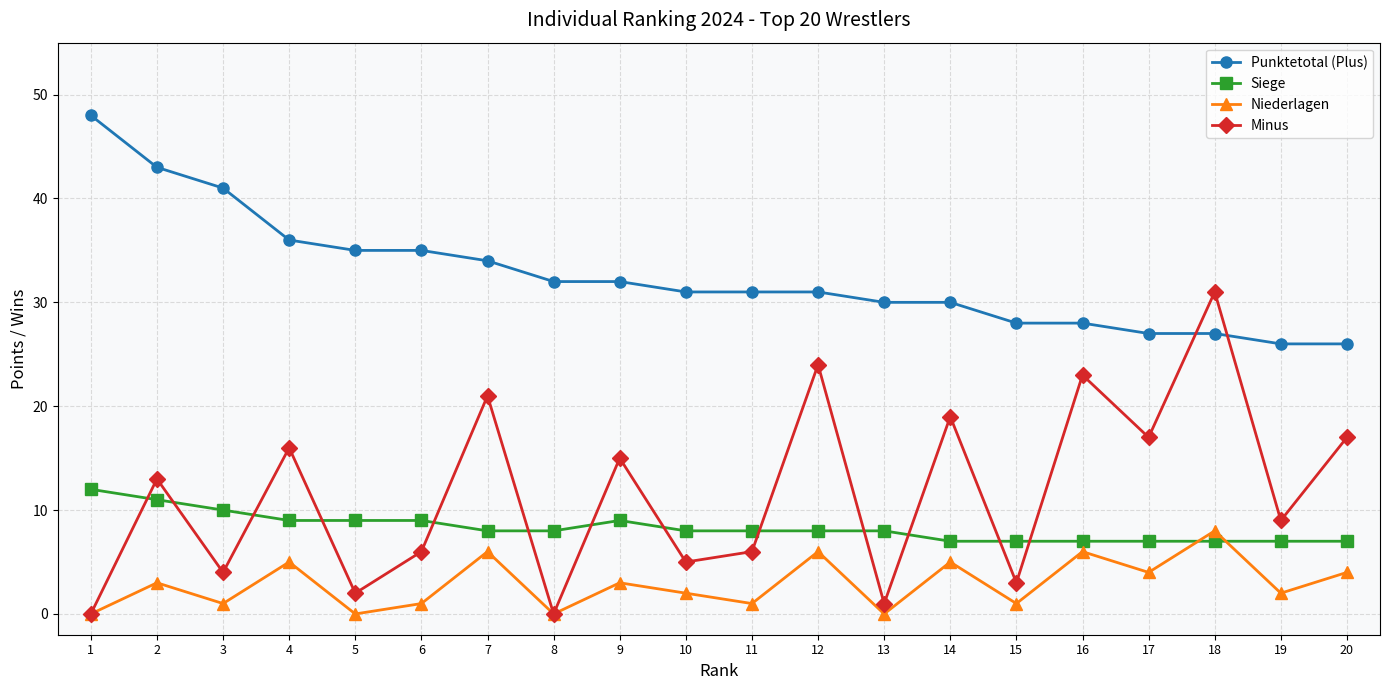

True or false: Punktetotal (Plus) and Siege intersect in this chart.

False